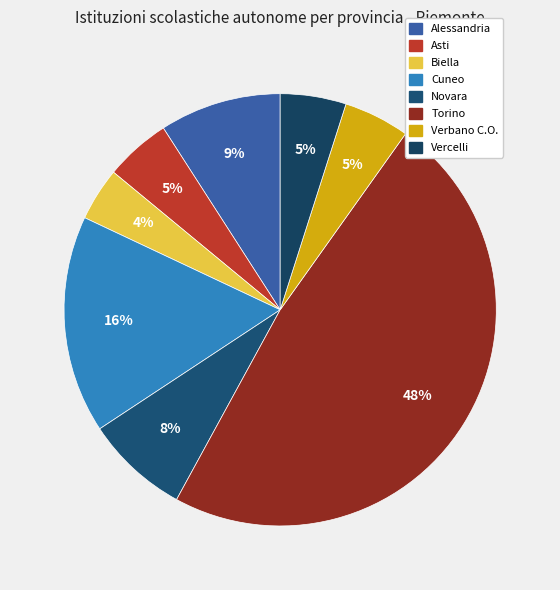

What is the total percentage of Cuneo and Vercelli?

21.2%